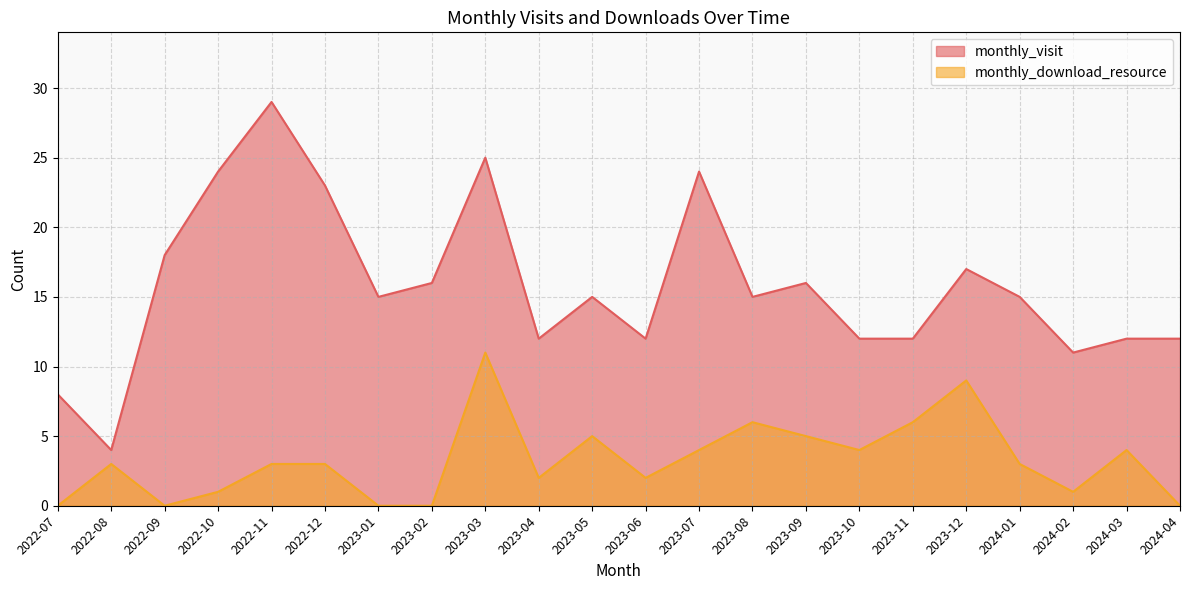

The monthly_visit series shows 16 at 2023-02. True or false?

True